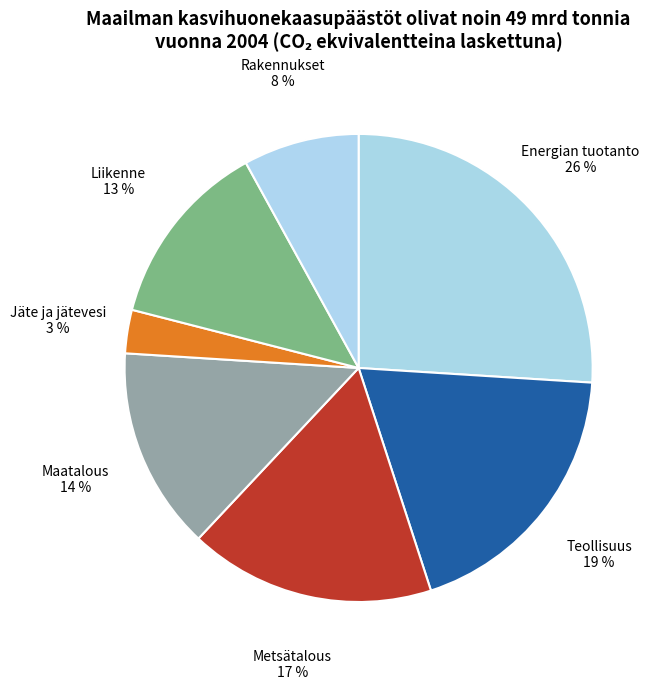

Count the number of slices in the pie.

7